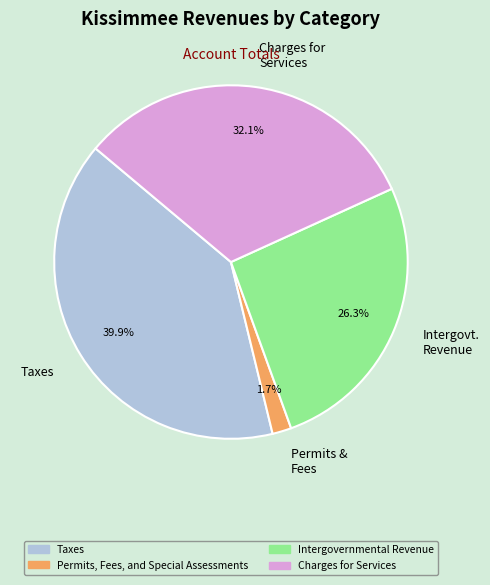

How many slices are in this pie chart?

4